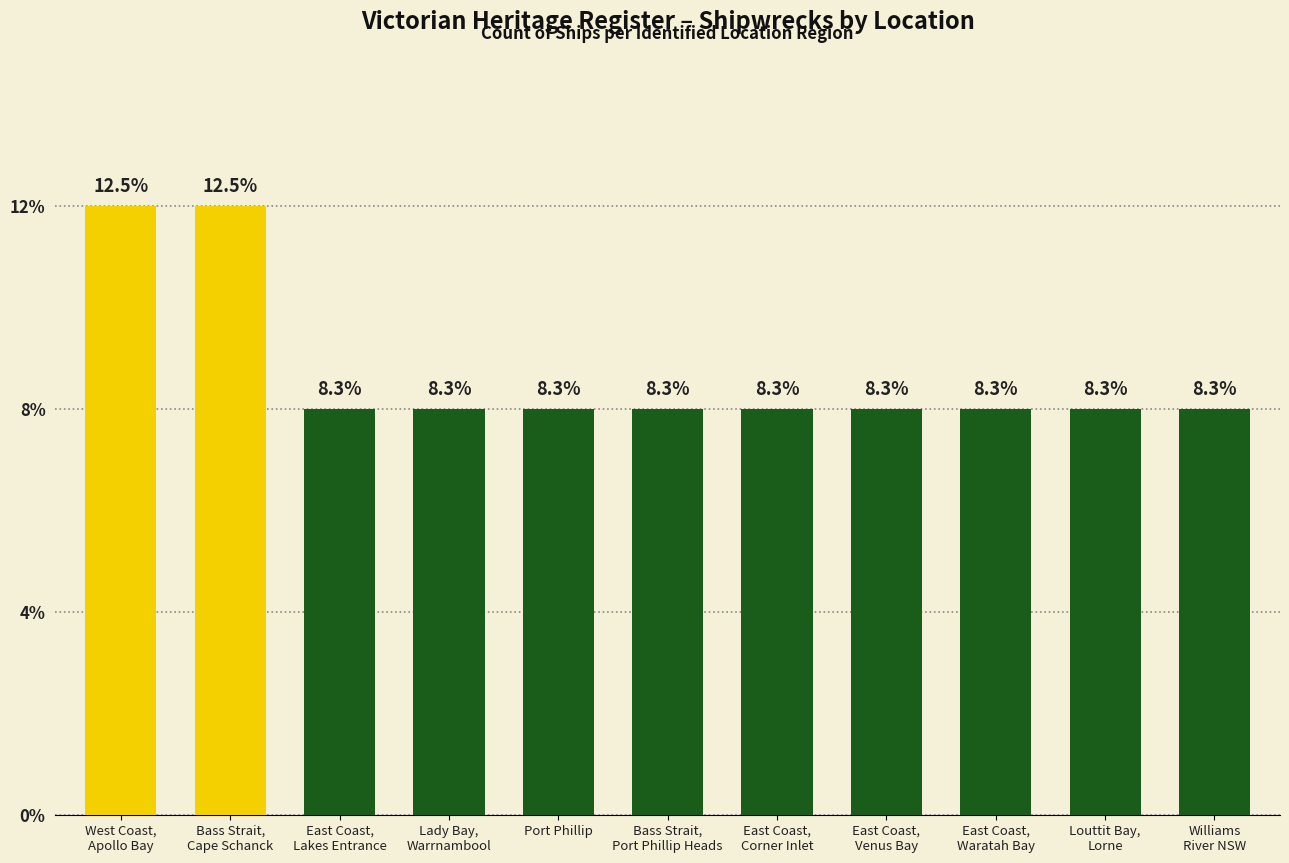

What is the label of the 8th bar from the left?

East Coast,
Venus Bay